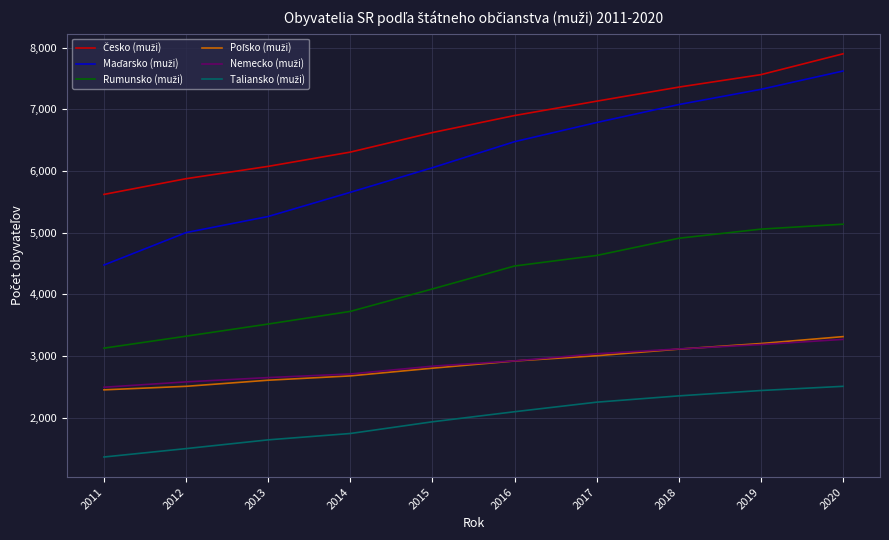

What is the difference between the highest and lowest values at 2017?

4881